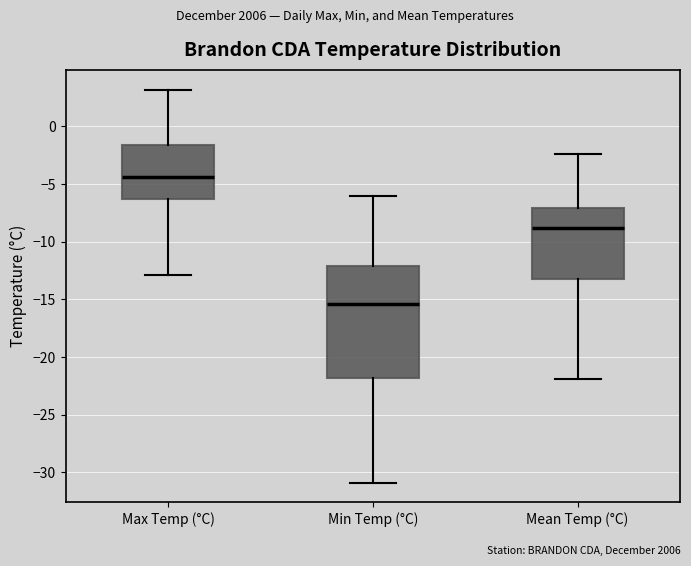

Reading left to right, read every box against the y-axis: the position of its median line, the range the box covers, and the ends of its whiskers. The values are not printed on the chart, so give them approximately, as read against the axis.

Max Temp (°C): median -4.5, box -6.0 to -1.5, whiskers -13.0 to 3.0
Min Temp (°C): median -15.5, box -22.0 to -12.0, whiskers -31.0 to -6.0
Mean Temp (°C): median -9.0, box -13.0 to -7.0, whiskers -22.0 to -2.5